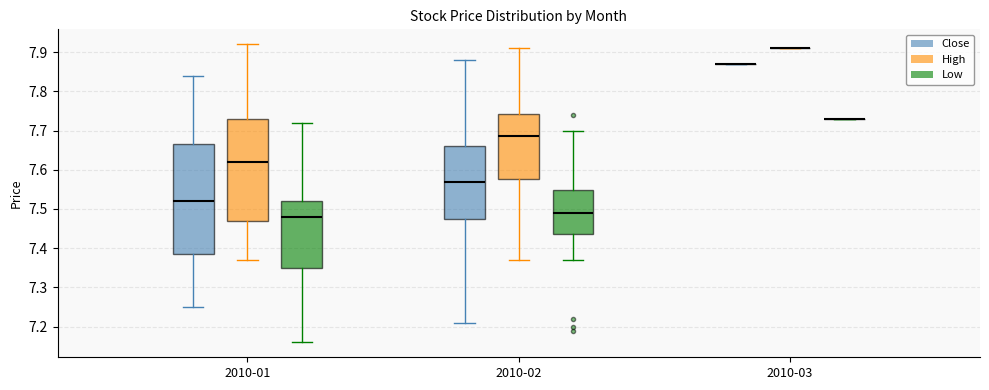

Reading left to right, read every box against the y-axis: the position of its median line, the range the box covers, and the ends of its whiskers. The values are not printed on the chart, so give them approximately, as read against the axis.

2010-01 (Close): median 7.52, box 7.39 to 7.67, whiskers 7.25 to 7.84
2010-01 (High): median 7.62, box 7.47 to 7.73, whiskers 7.37 to 7.92
2010-01 (Low): median 7.48, box 7.35 to 7.52, whiskers 7.16 to 7.72
2010-02 (Close): median 7.57, box 7.48 to 7.66, whiskers 7.21 to 7.88
2010-02 (High): median 7.69, box 7.58 to 7.74, whiskers 7.37 to 7.91
2010-02 (Low): median 7.49, box 7.44 to 7.55, whiskers 7.37 to 7.70
2010-03 (Close): box collapsed to a line at 7.87, whiskers 7.87 to 7.87
2010-03 (High): box collapsed to a line at 7.91, whiskers 7.91 to 7.91
2010-03 (Low): box collapsed to a line at 7.73, whiskers 7.73 to 7.73